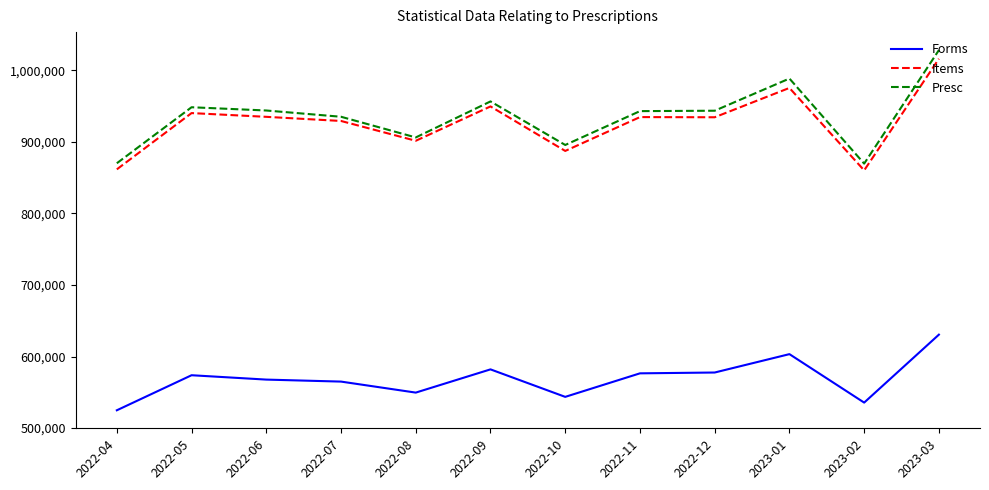

The value of Forms at 2022-12 is 287766. True or false?

False